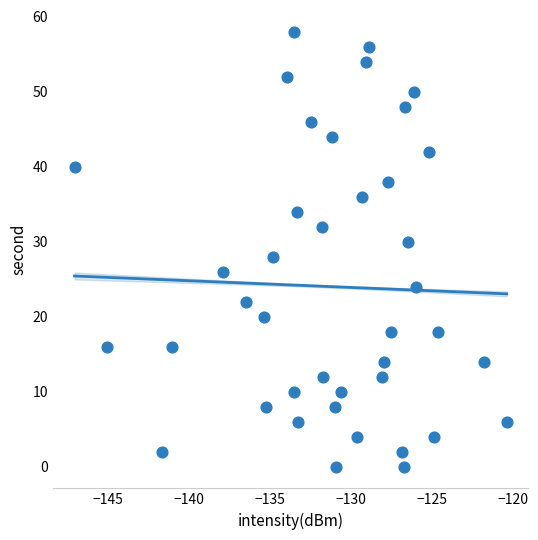

What is the range of Y values (max minus min)?

58